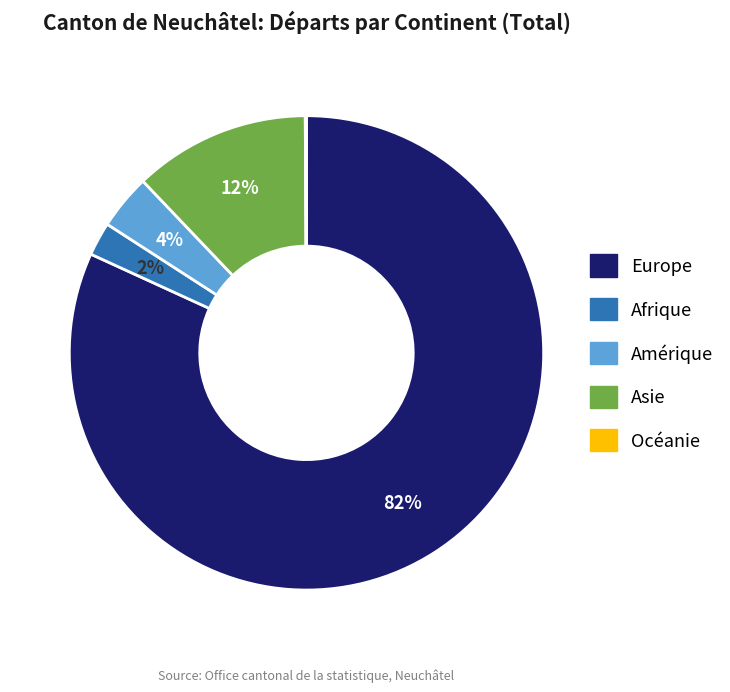

To the nearest percent, what is the difference between the largest and smallest slice percentages?

82%